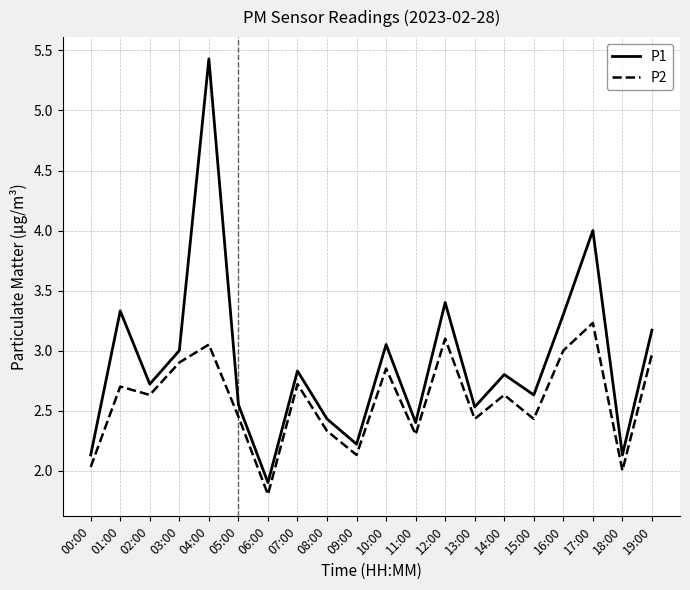

True or false: P1 has more than 2 points higher than both neighbors.

True